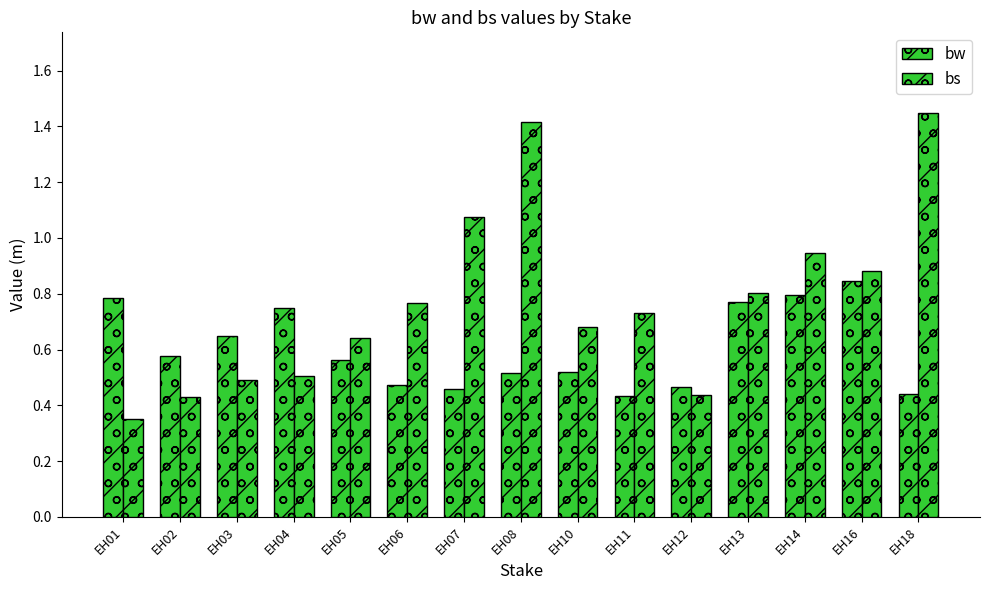

How many data points does each series have?

15